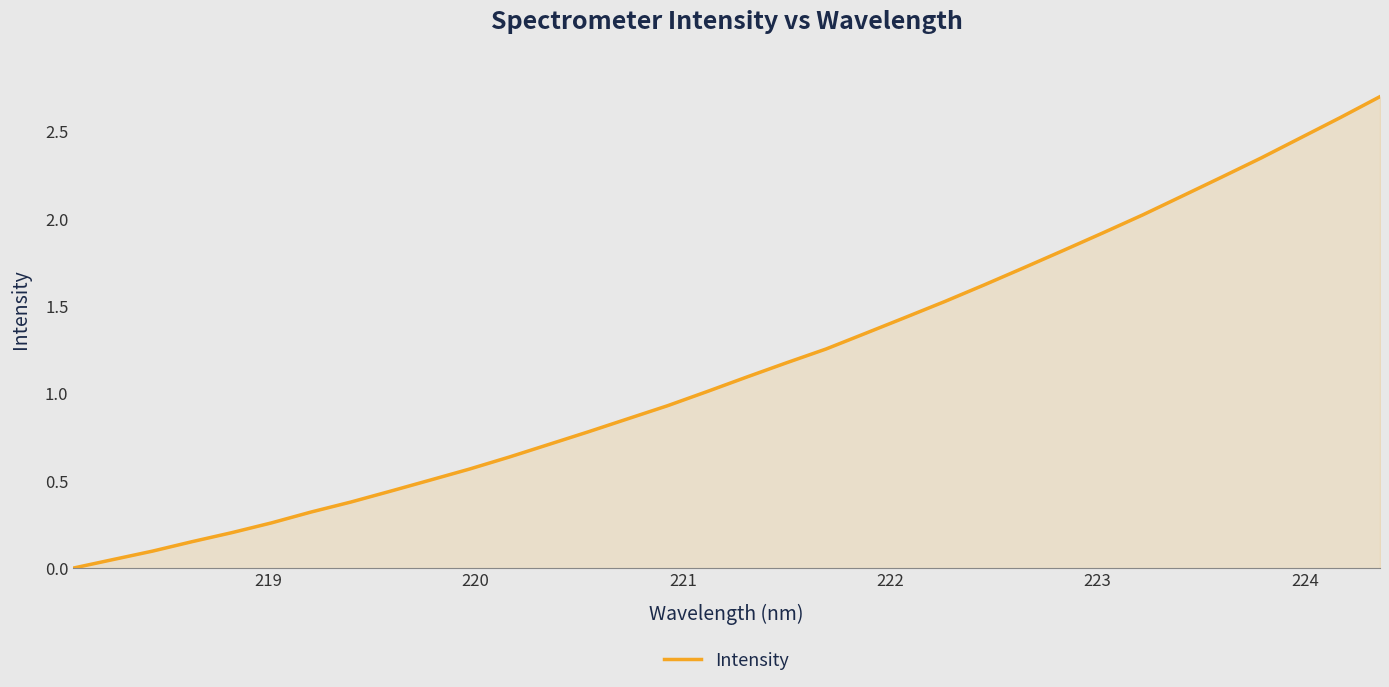

What is the maximum value shown in the chart?

2.7